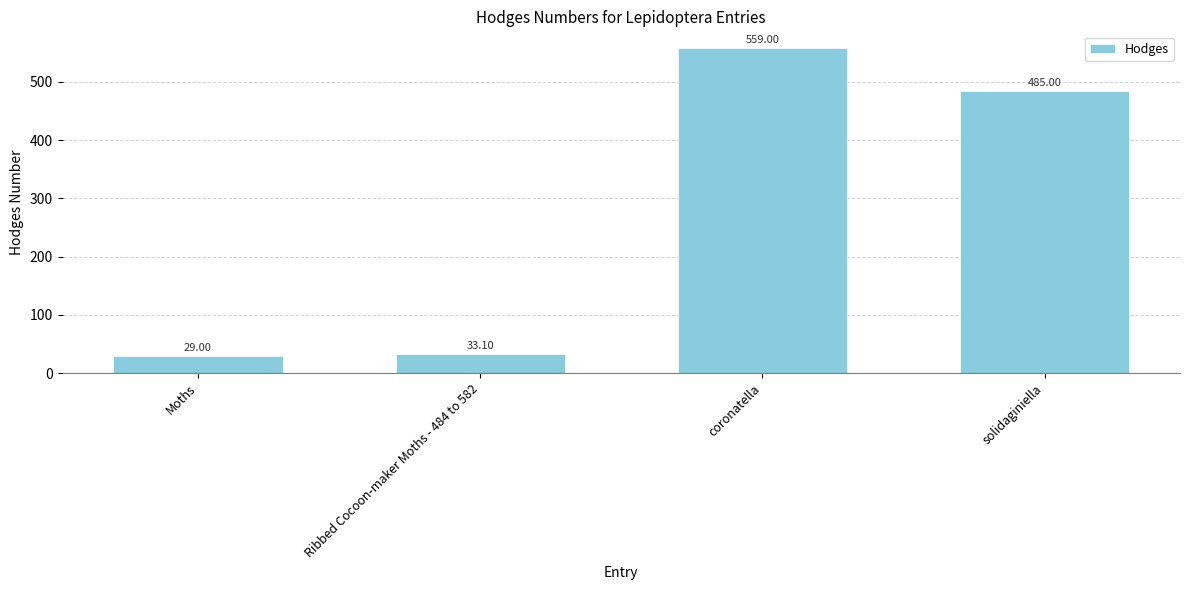

Rank the categories by value from highest to lowest.

coronatella, solidaginiella, Ribbed Cocoon-maker Moths - 484 to 582, Moths